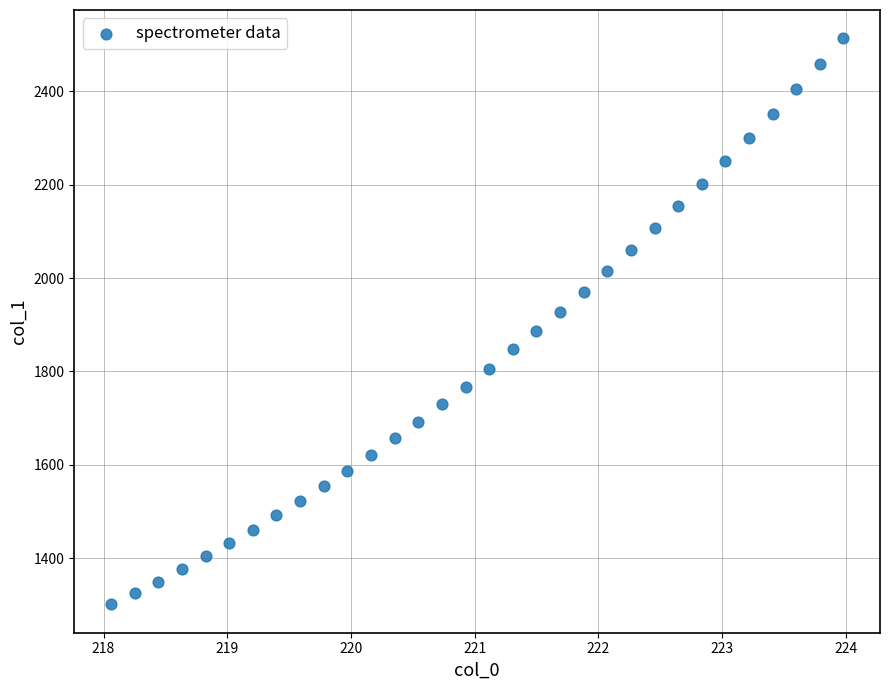

What is the range of Y values (max minus min)?

1213.3